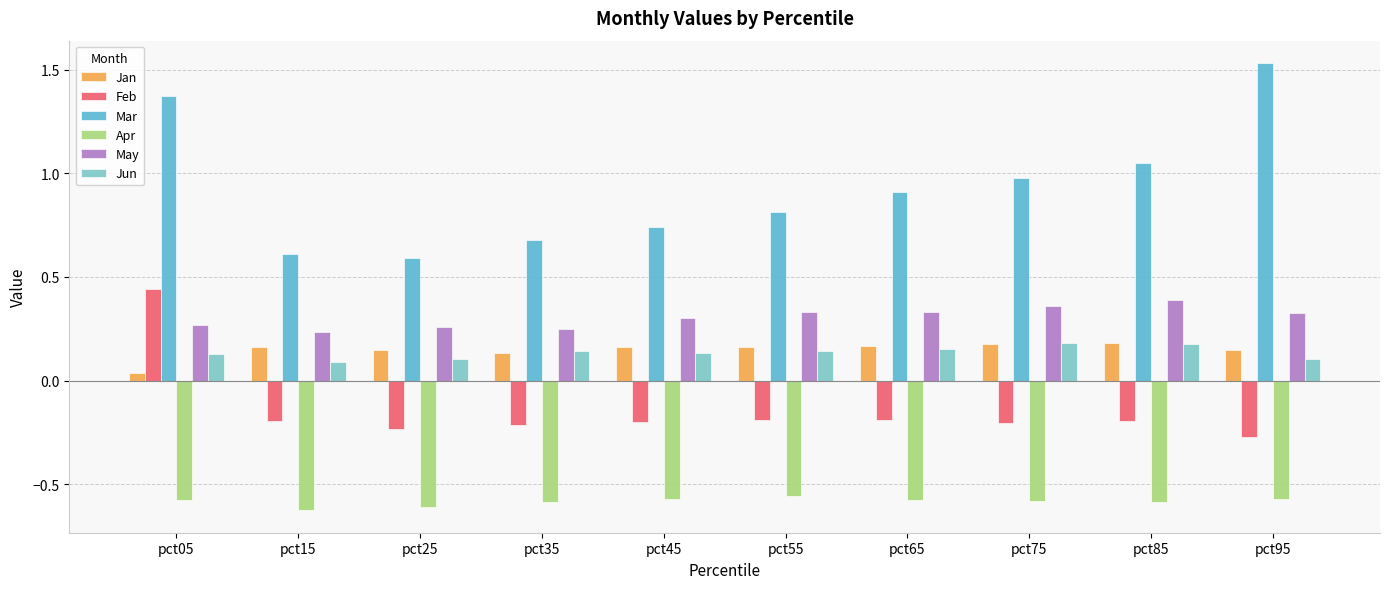

What is the sum of all Mar values?

9.3